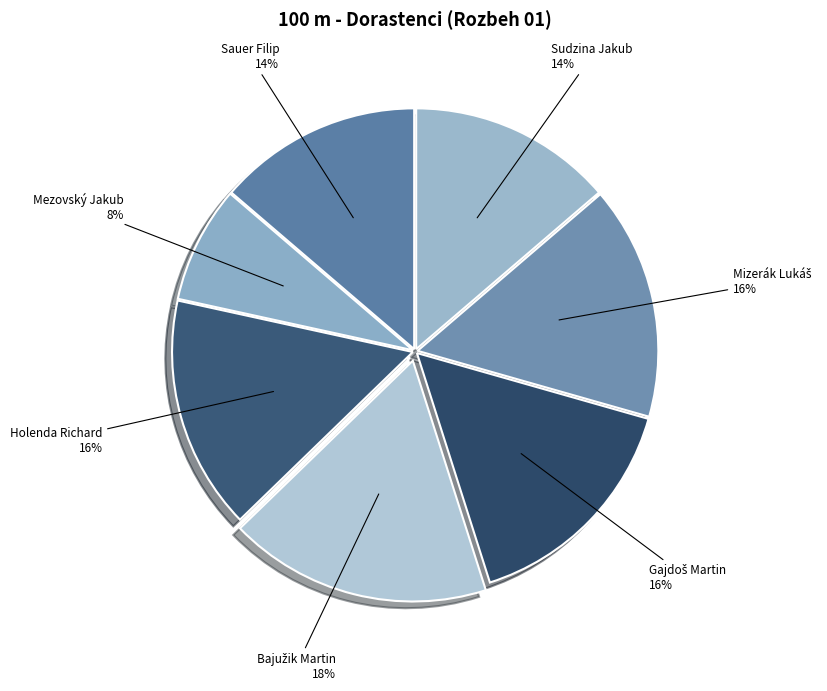

Count the number of slices in the pie.

7